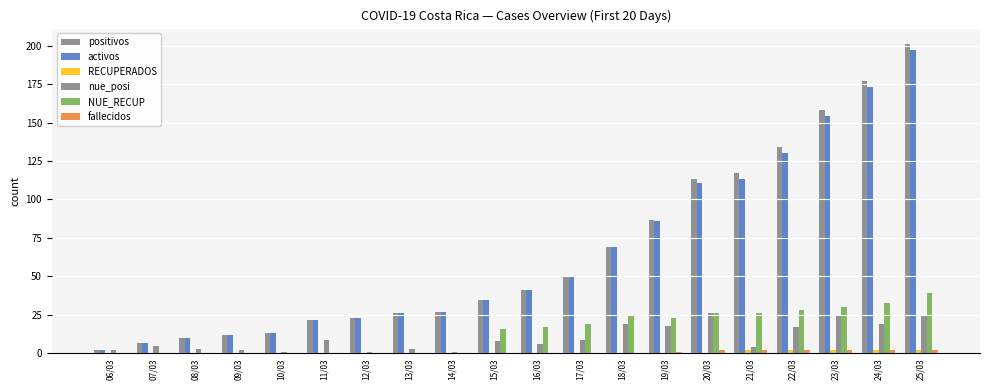

How many categories are shown in the chart?

20